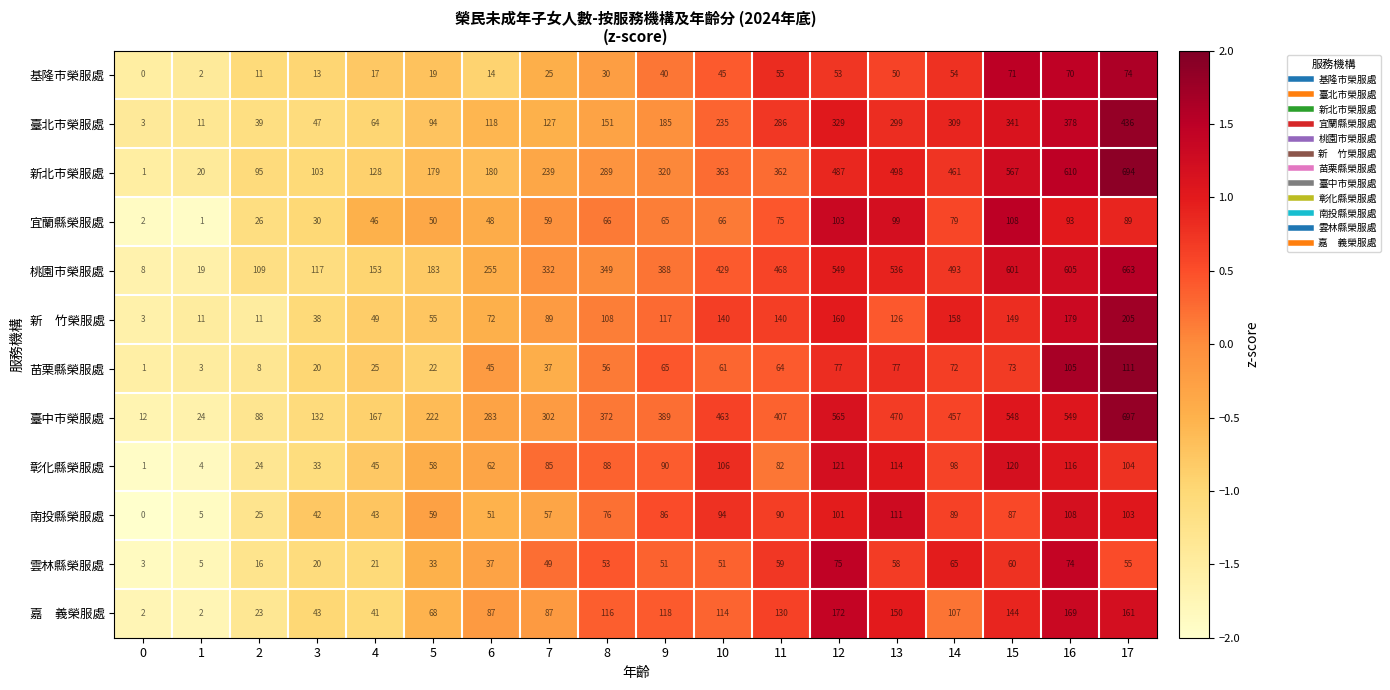

True or false: 臺北市榮服處 has a value of 299 at 13.

True